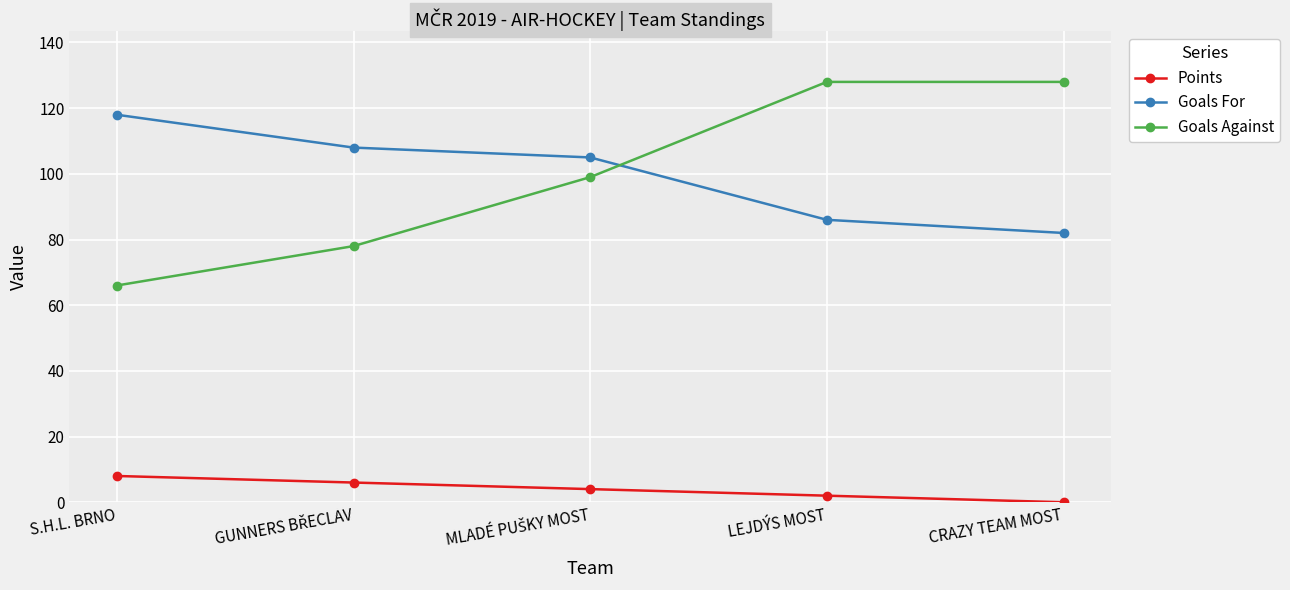

What position from the right is LEJDÝS MOST?

2